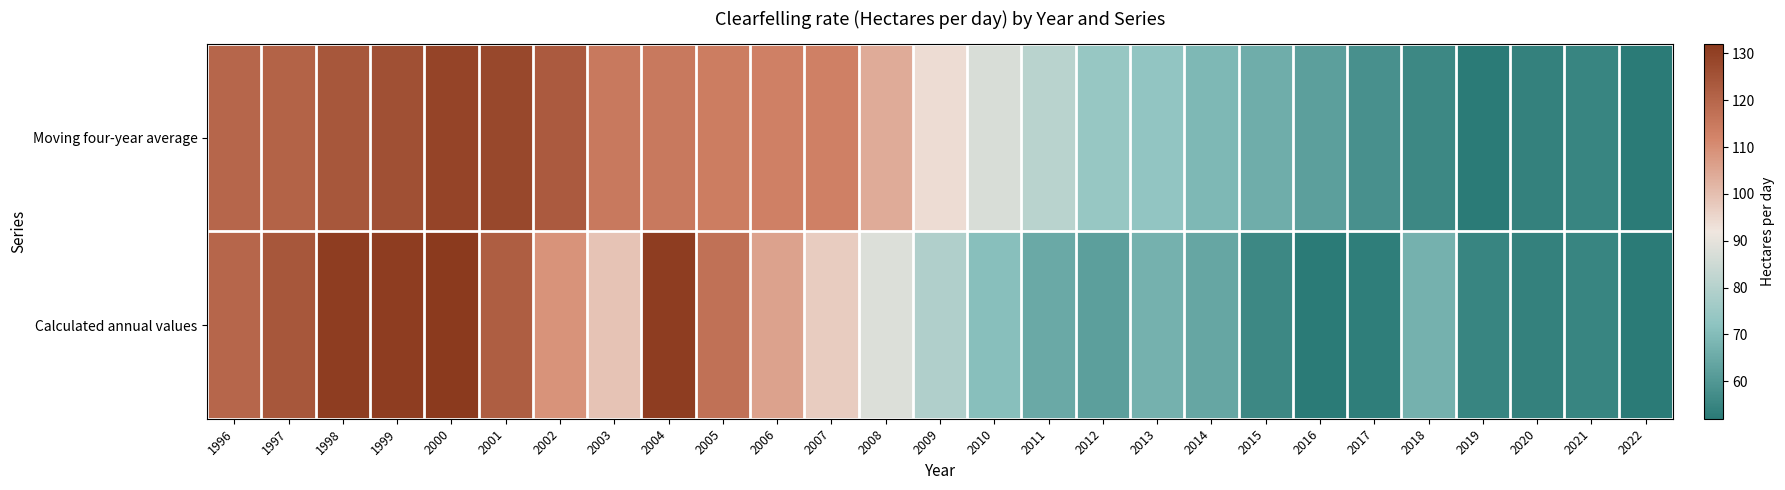

Reading left to right, transcribe all the data shown in this chart.

Moving four-year average: 1996=120	1997=121	1998=124	1999=126	2000=129	2001=128	2002=123	2003=115	2004=115	2005=114	2006=113	2007=113	2008=104	2009=94	2010=87	2011=81	2012=74	2013=73	2014=69	2015=66	2016=62	2017=58	2018=56	2019=52	2020=54	2021=55	2022=52
Calculated annual values: 1996=120	1997=124	1998=131	1999=131	2000=132	2001=122	2002=109	2003=99	2004=131	2005=117	2006=106	2007=97	2008=88	2009=79	2010=71	2011=65	2012=62	2013=67	2014=64	2015=56	2016=52	2017=53	2018=67	2019=55	2020=54	2021=55	2022=52